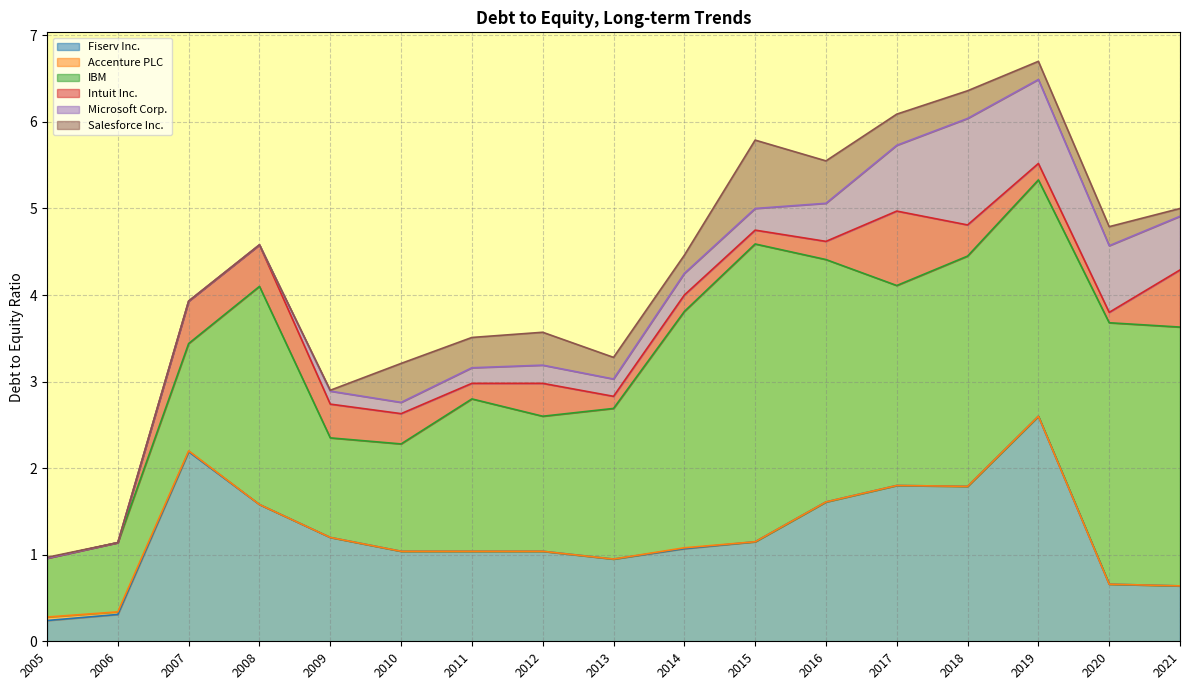

Which label corresponds to the smallest value in the chart?

2008